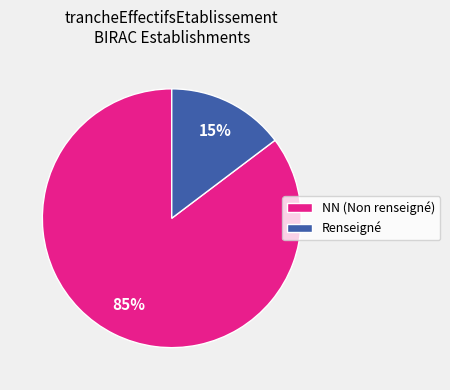

True or false: Renseigné accounts for 7% of the total.

False